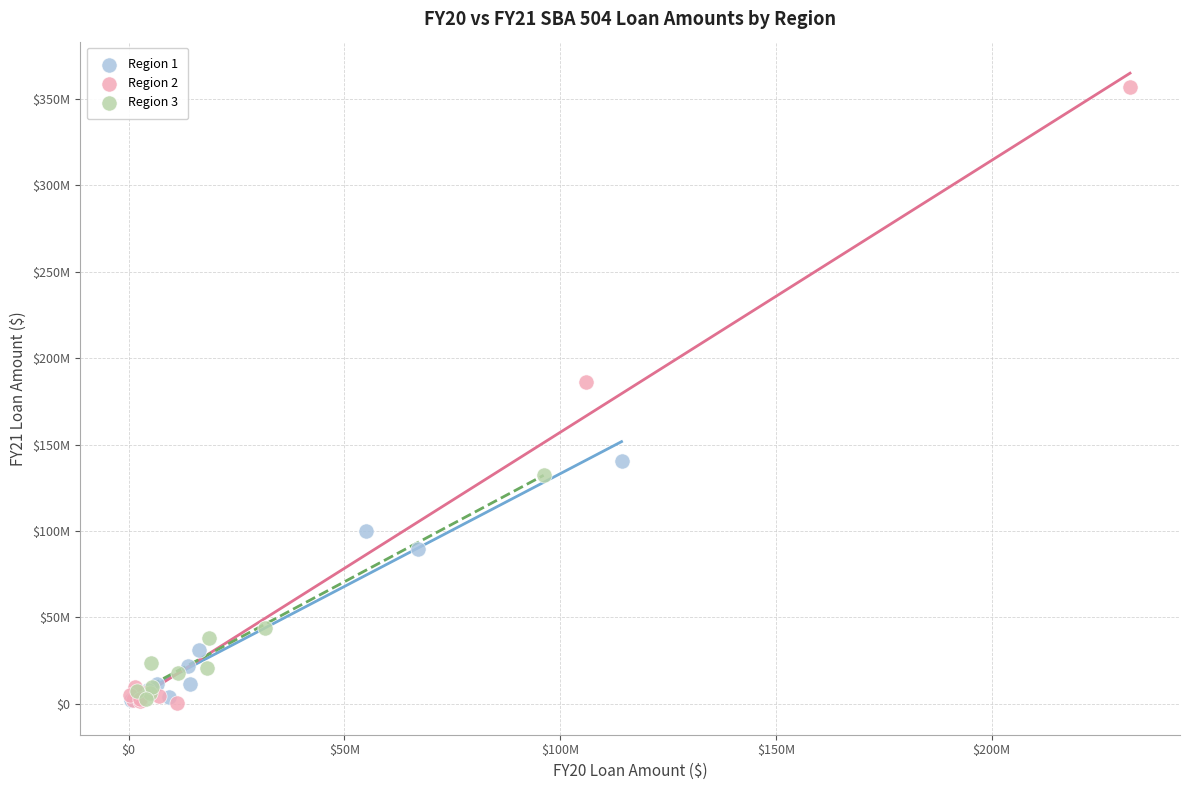

Which series has the largest Y range (max minus min)?

Region 2